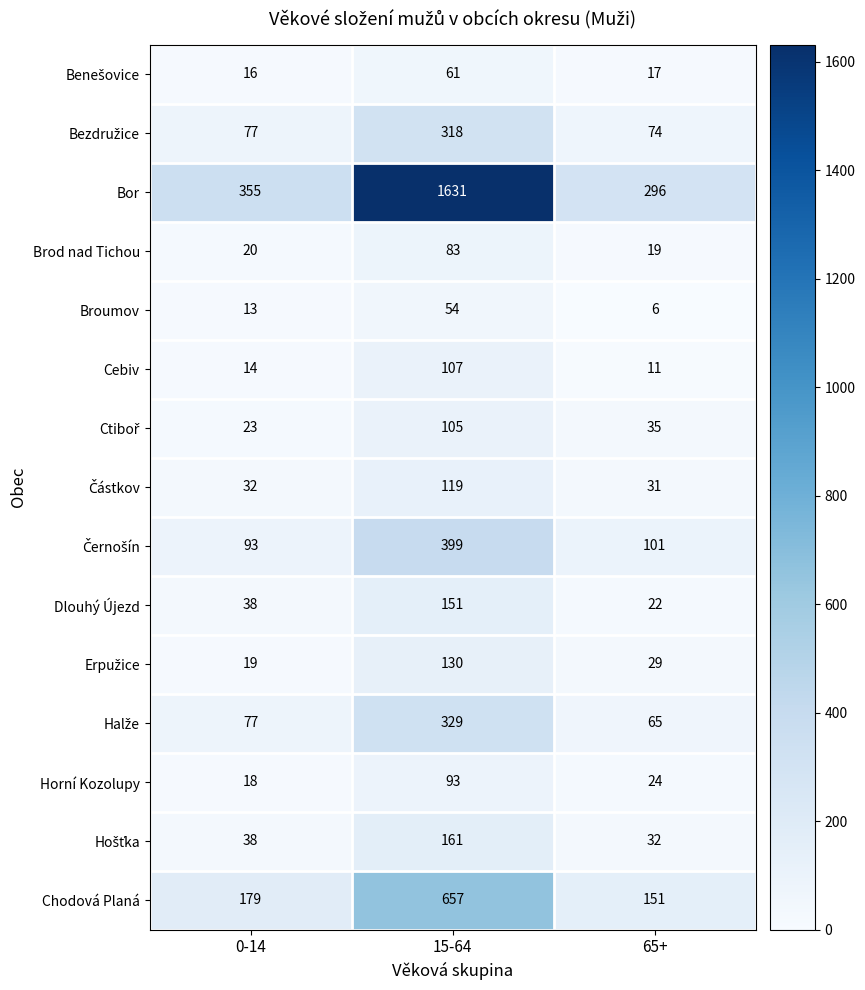

What is the total value across all series at 0-14?

1012